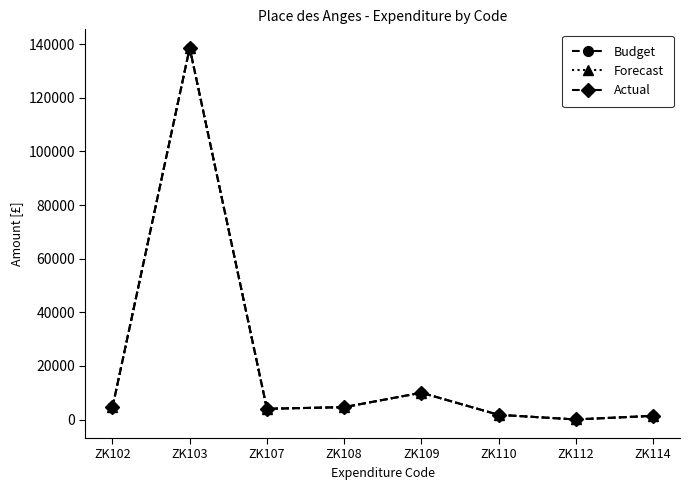

True or false: Budget and Forecast intersect in this chart.

False